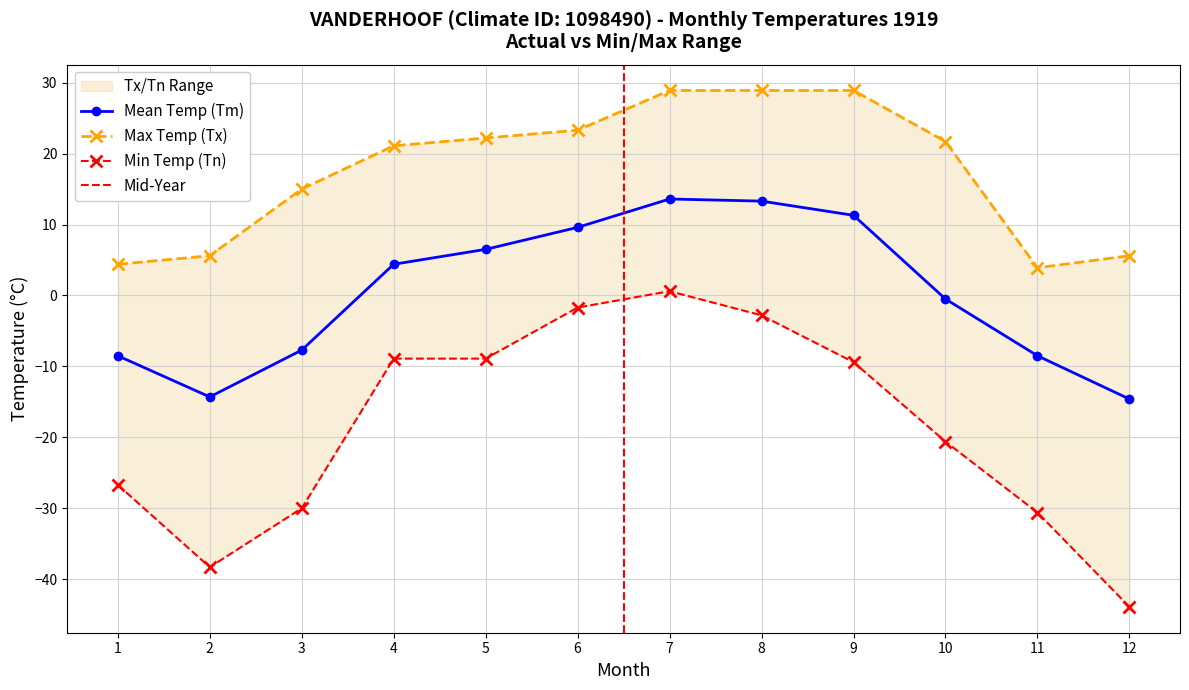

How many interior local valleys does the Tx series have?

1